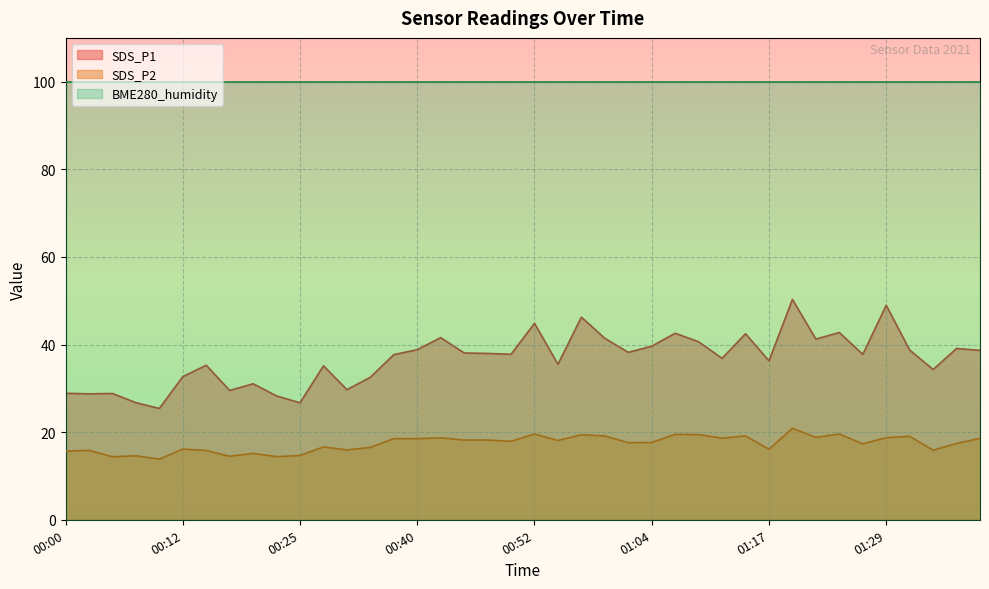

Reading left to right, list all the values displayed in this chart.

SDS_P1: 28.9	28.8	28.8	26.7	25.4	32.7	35.3	29.5	31.1	28.3	26.7	35.1	29.7	32.5	37.7	38.8	41.6	38.1	38.0	37.8	44.8	35.5	46.2	41.4	38.2	39.6	42.6	40.6	36.9	42.5	36.3	50.3	41.2	42.8	37.8	49.0	38.8	34.3	39.1	38.7
SDS_P2: 15.7	15.8	14.4	14.6	13.8	16.1	15.8	14.5	15.2	14.4	14.7	16.6	15.9	16.5	18.5	18.5	18.7	18.2	18.2	17.9	19.6	18.1	19.4	19.1	17.6	17.6	19.5	19.4	18.6	19.1	16.1	20.9	18.8	19.6	17.3	18.7	19.1	15.9	17.4	18.6